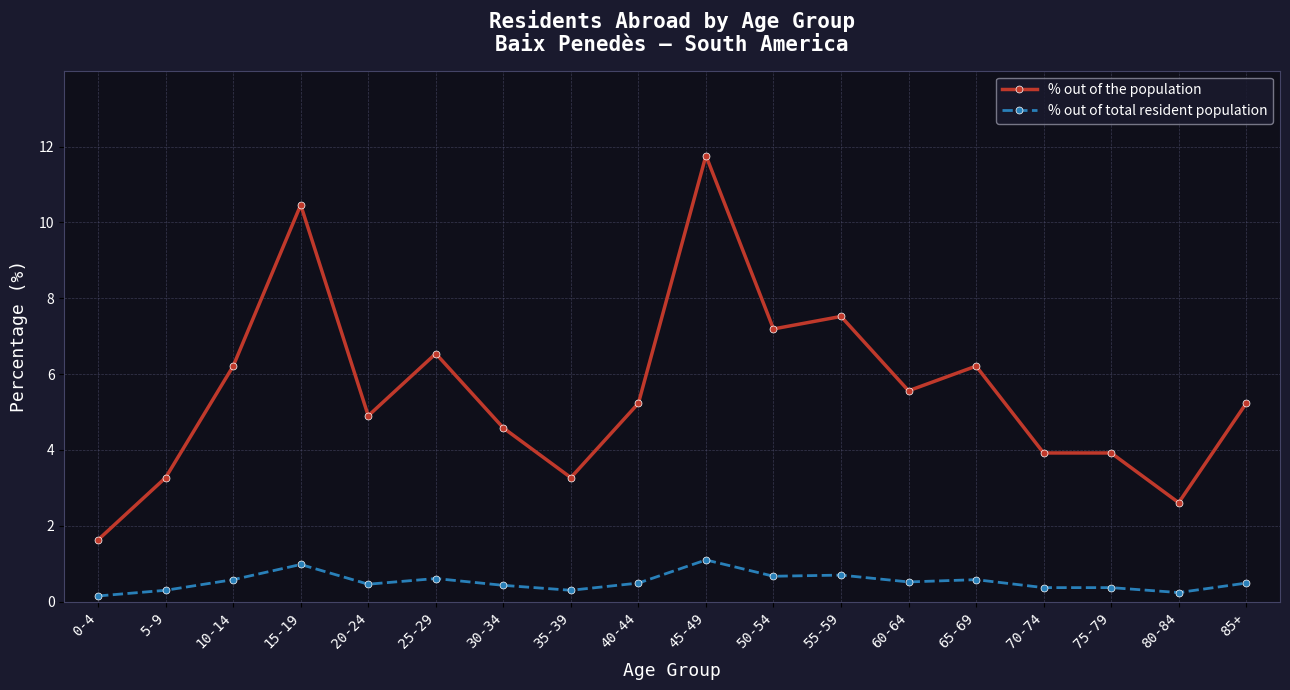

Which series changed the most between 30-34 and 70-74?

% out of the population